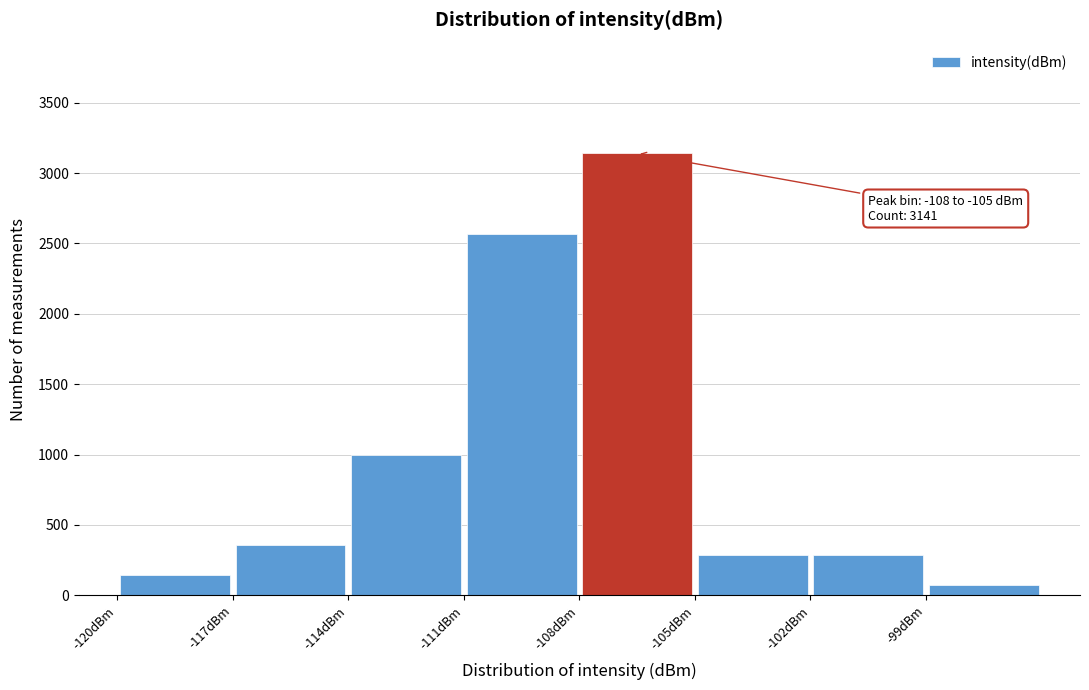

Which range on the x-axis has the tallest bar?

-108 to -105